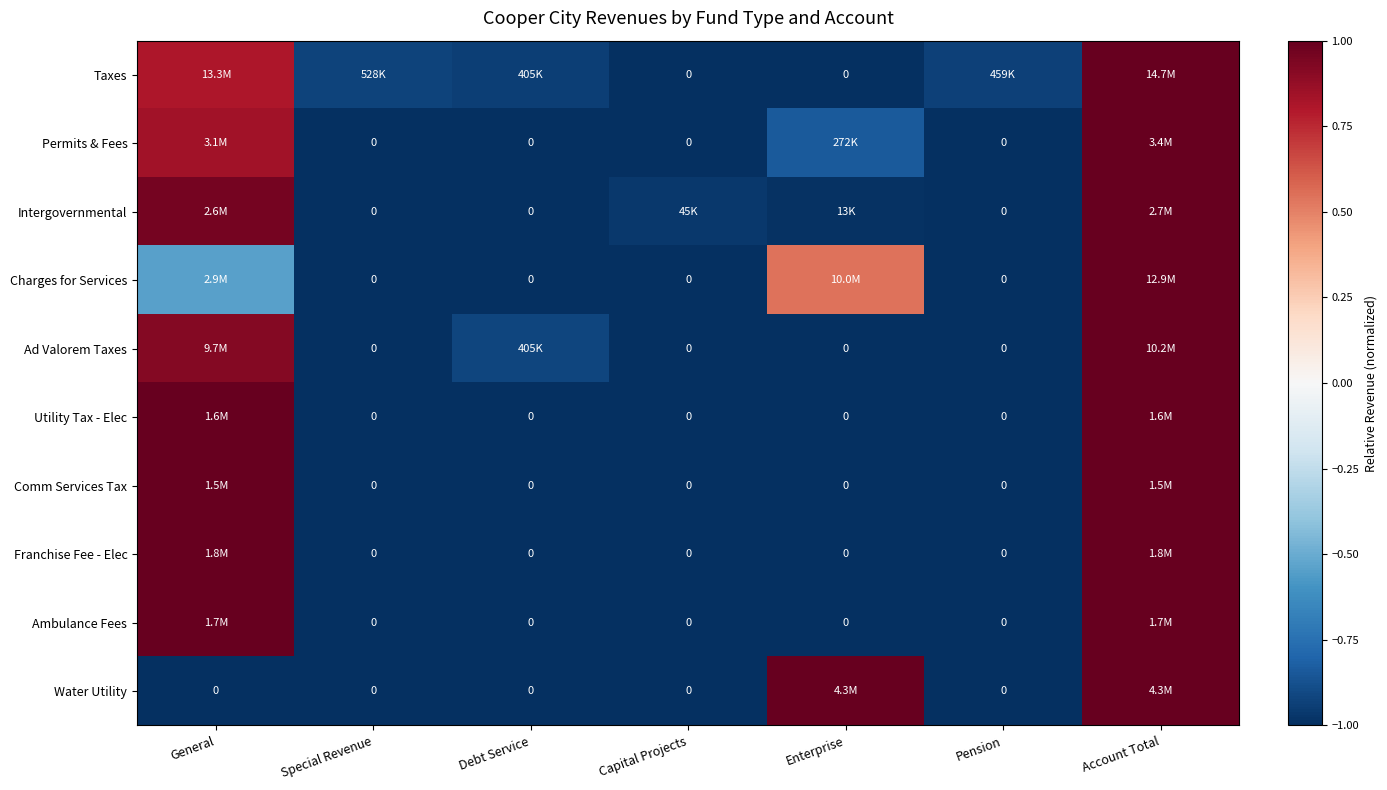

Between Pension and Special Revenue, which is larger?

Special Revenue